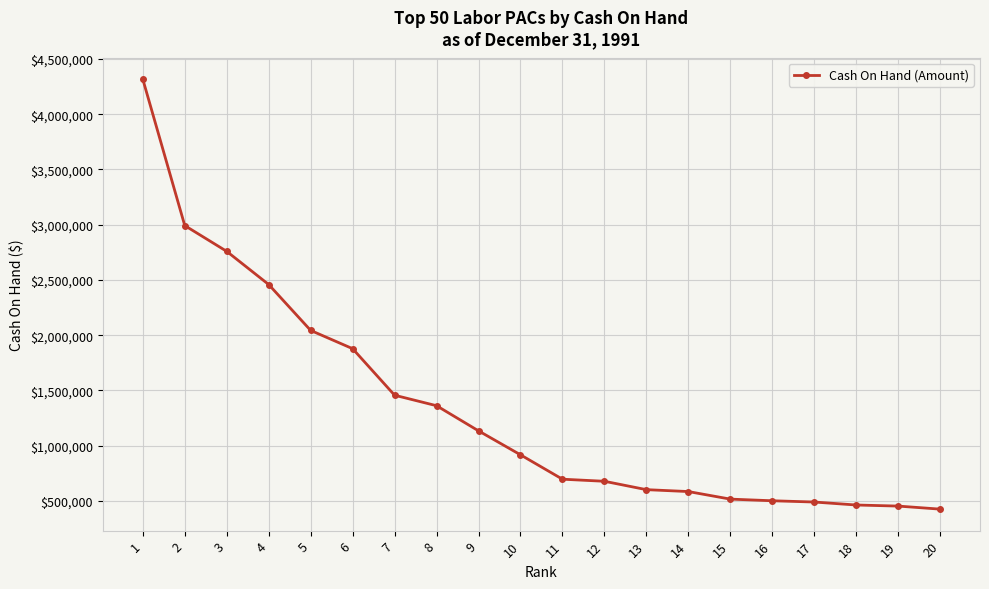

What is the smallest value displayed?

425814